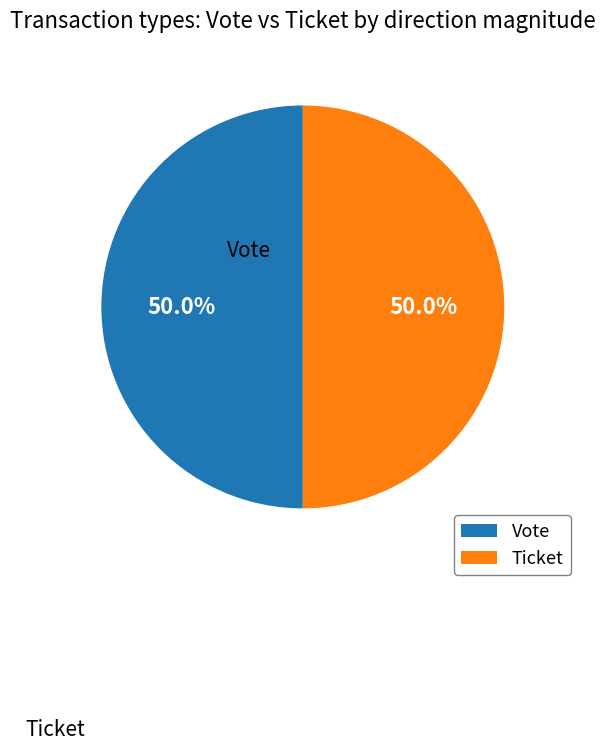

To the nearest percent, what is the combined percentage of Ticket and Vote?

100%